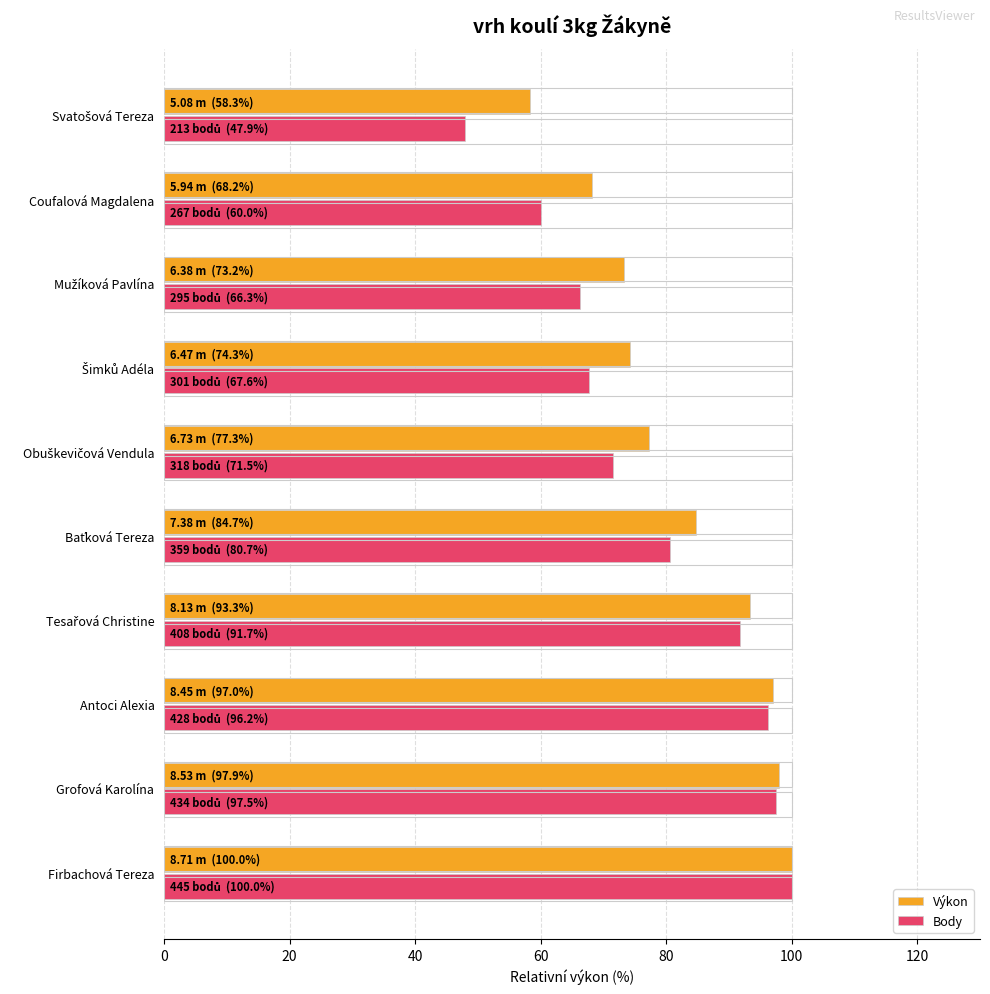

Which series has the largest range (max minus min)?

Body